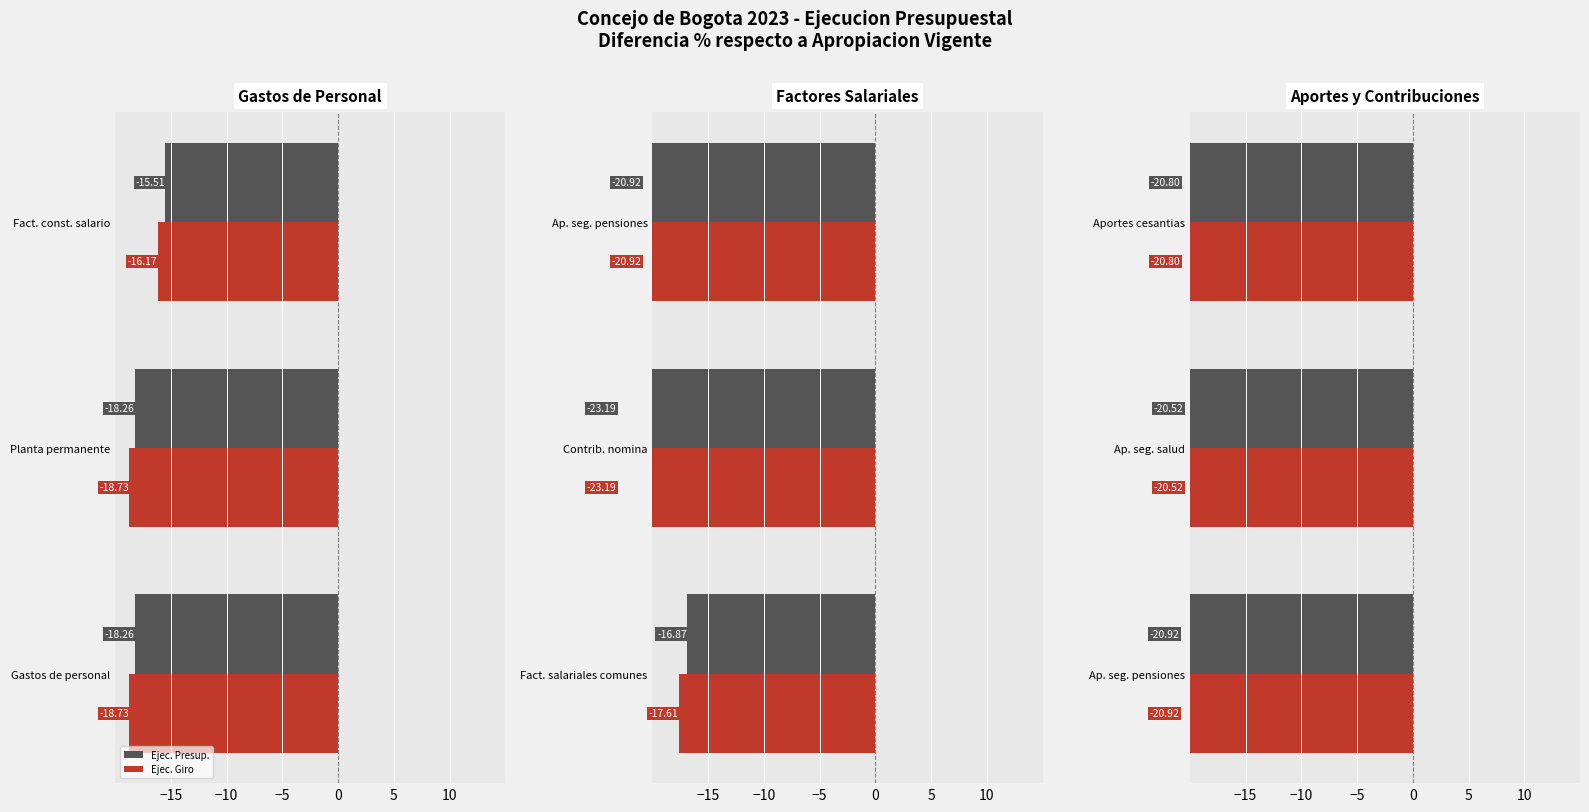

The value of Ejec. Presup. at Ap. seg. salud is -31.5. True or false?

False